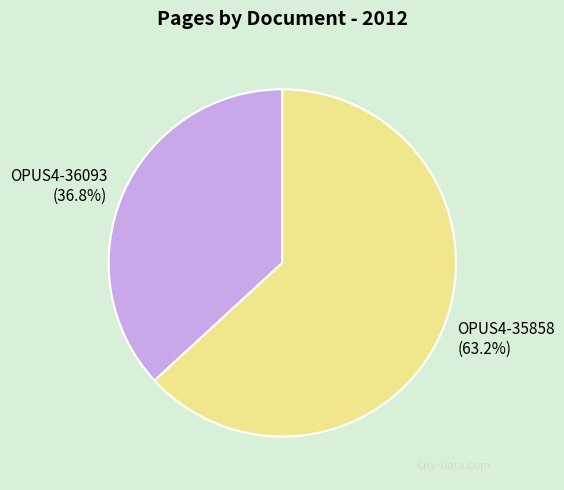

Is it true that OPUS4-36093 is 37% of the pie?

True